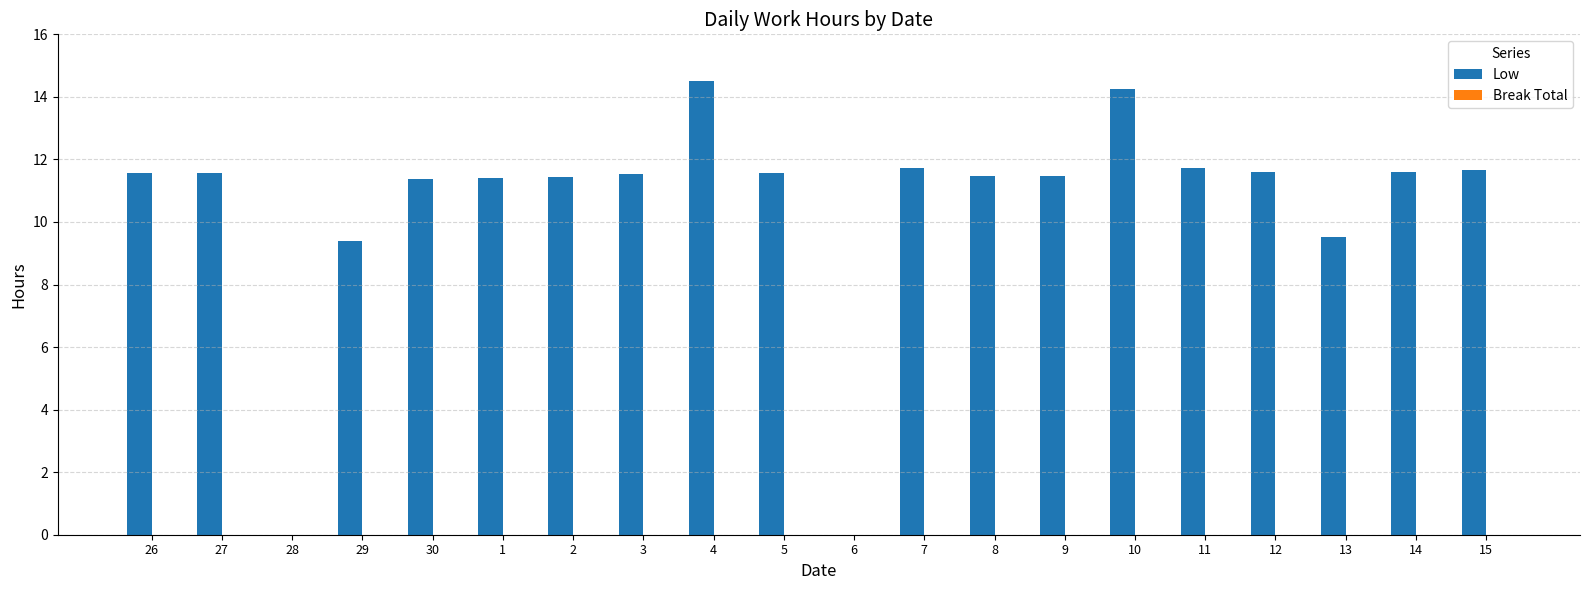

The value at 12 is 18.4. True or false?

False